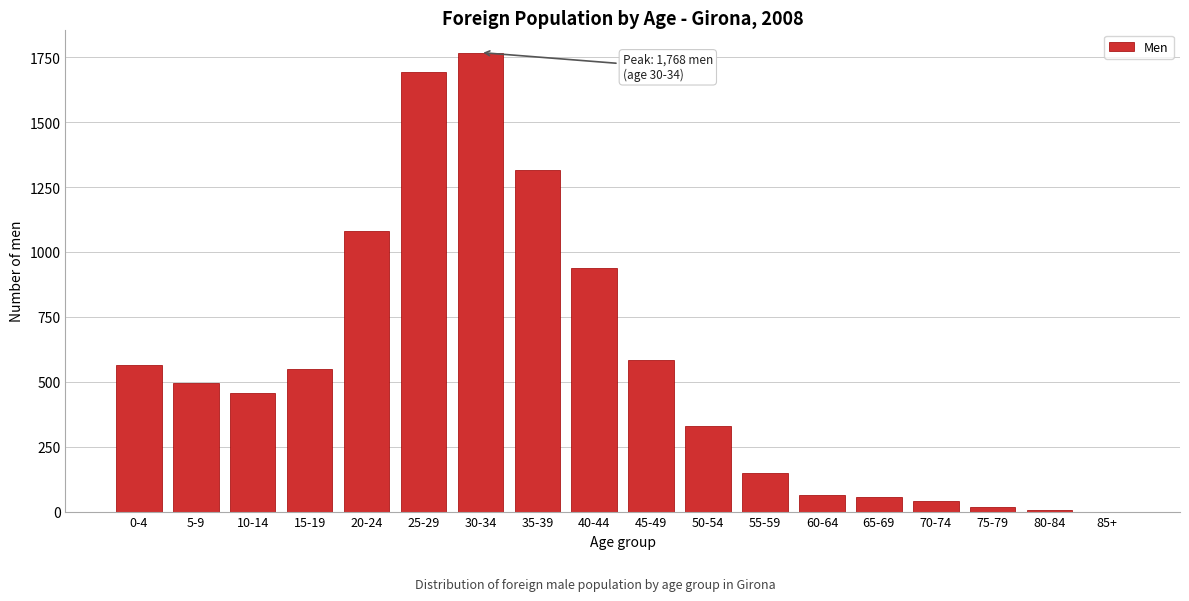

What is the ratio of the value at 20-24 to the value at 60-64?

17.2